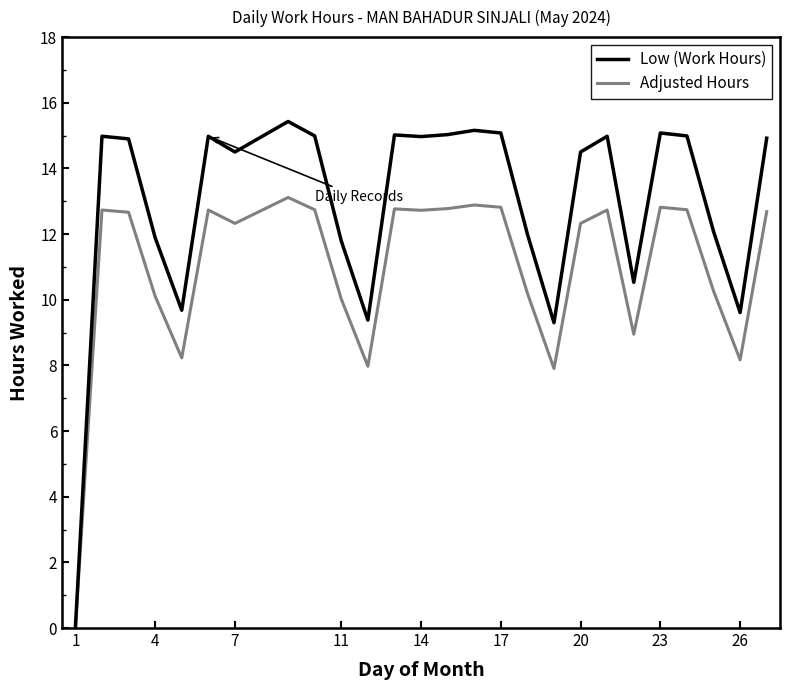

List the series in order of their peak value, lowest first.

Adjusted Hours, Low (Work Hours)